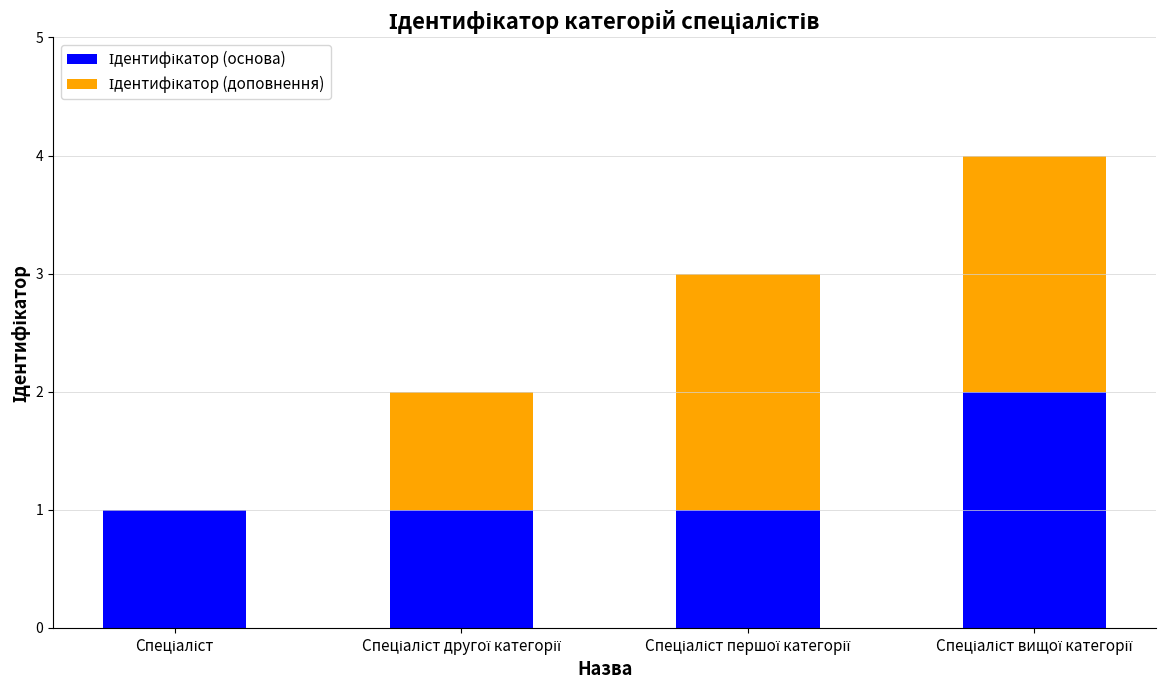

How many categories are shown in the chart?

4